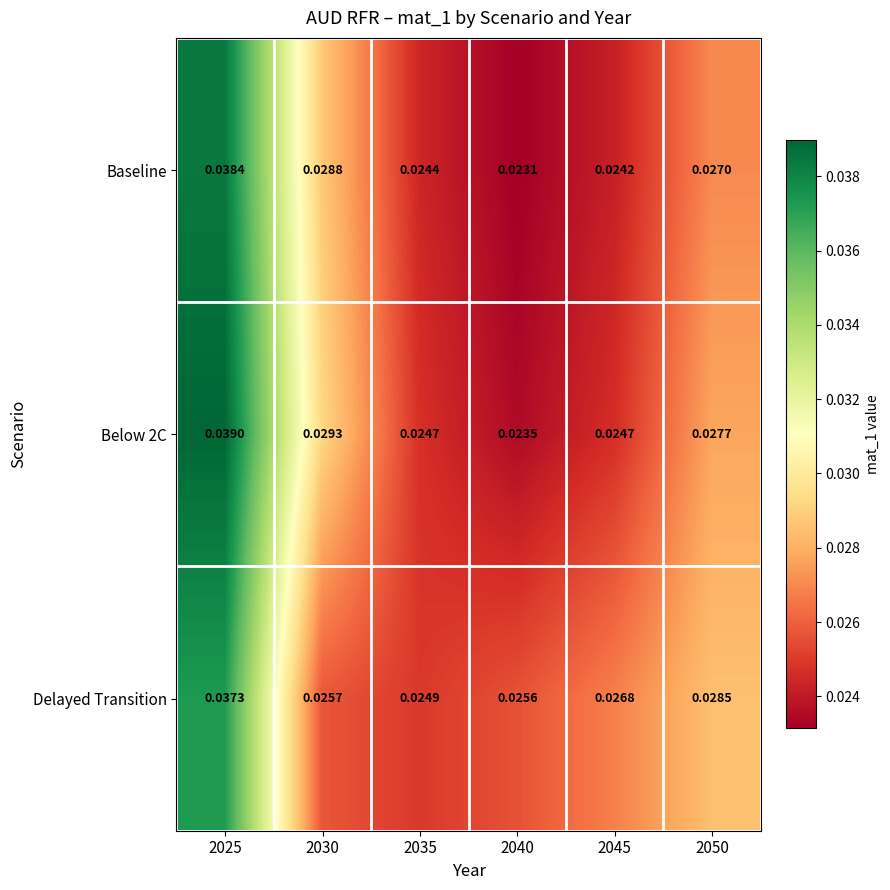

How many categories are shown in the chart?

6